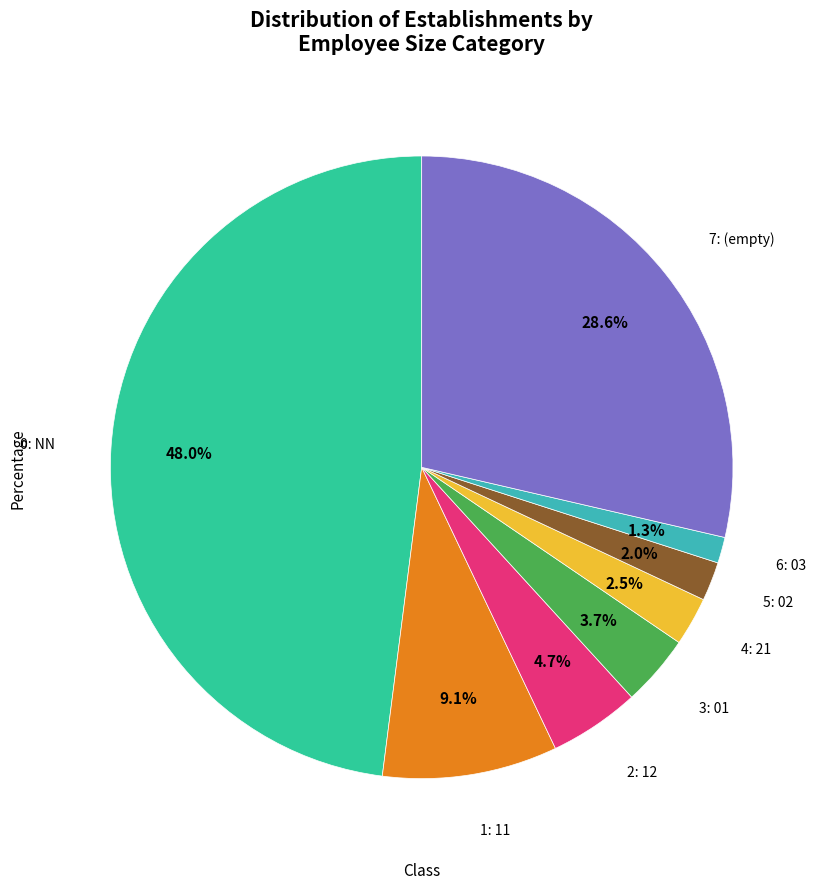

Count the number of slices in the pie.

8